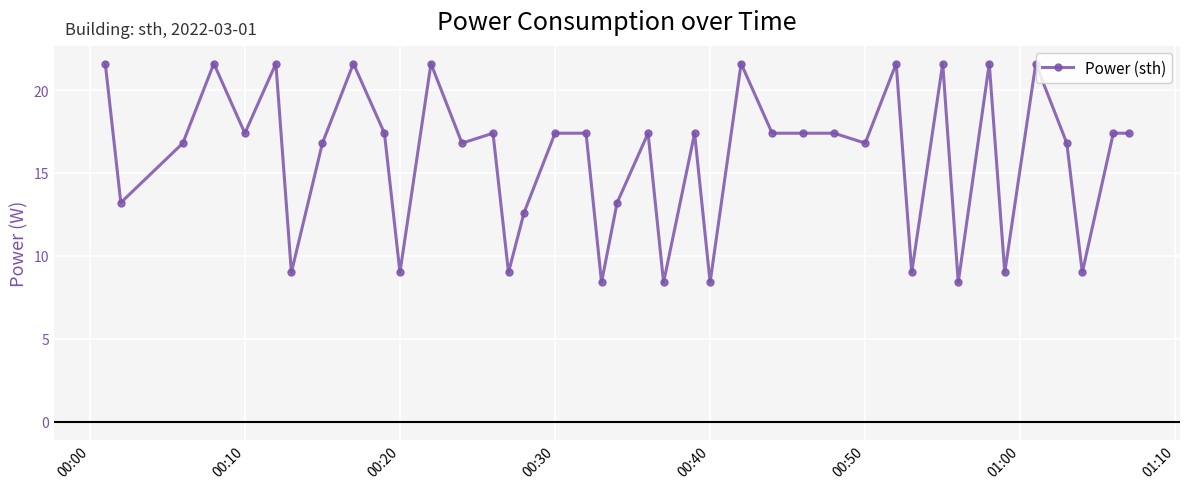

What is the value of the 39th point from the left?

17.4